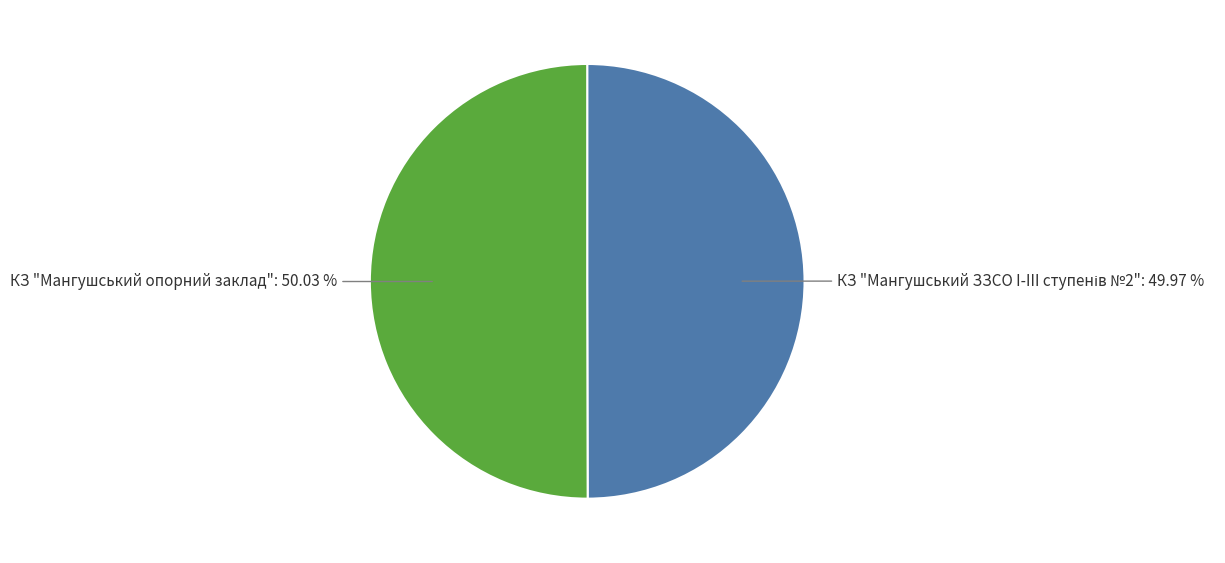

Is there any slice that represents more than half of the pie?

Yes